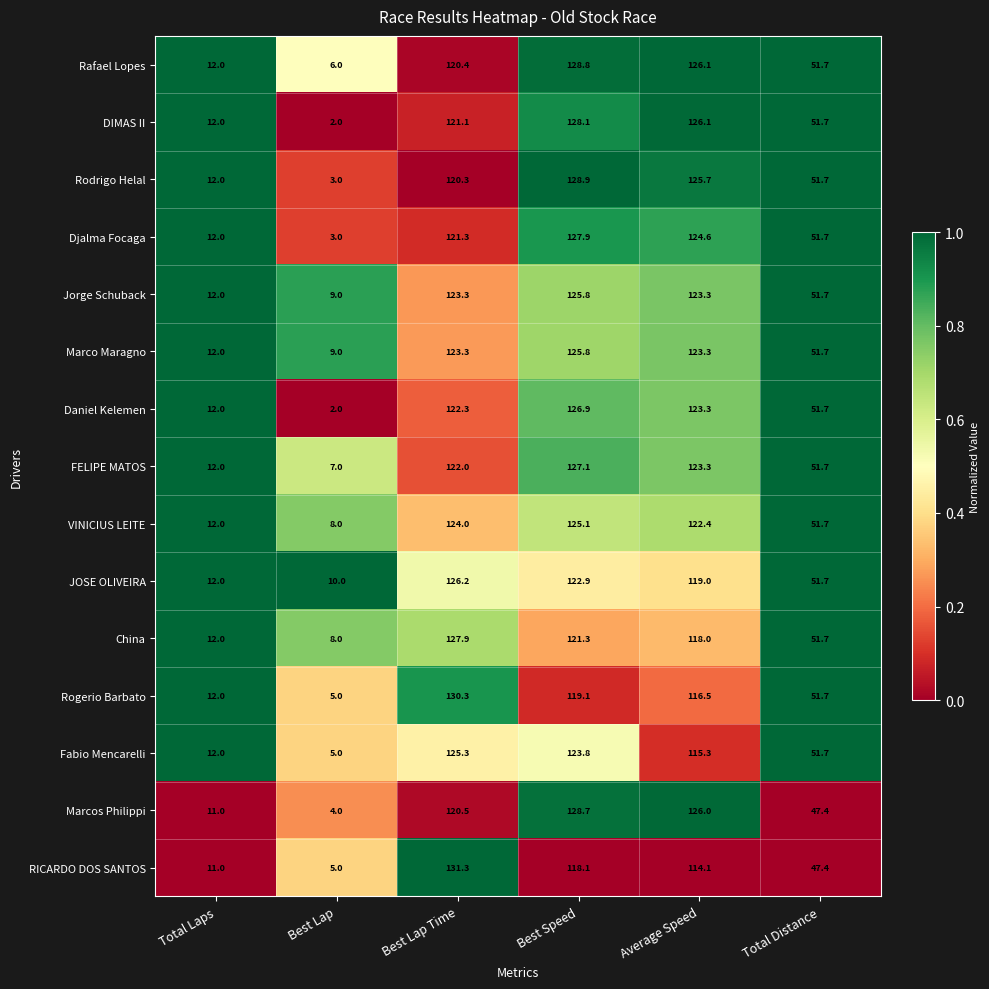

True or false: FELIPE MATOS has a value of 122.0 at Best Lap Time.

True